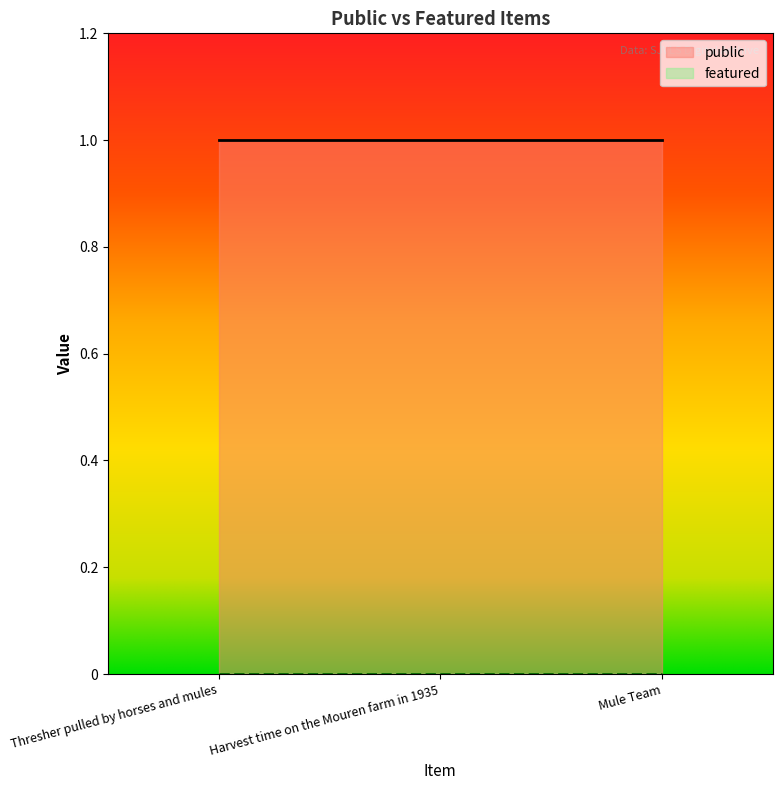

What are all the series names shown in the legend?

public, featured